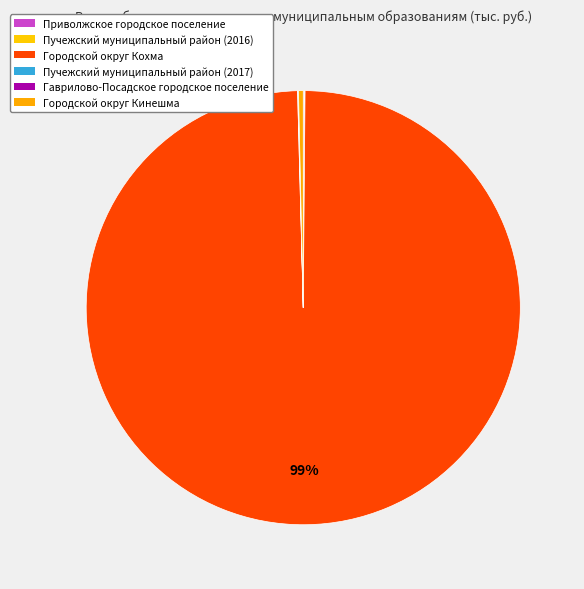

How many slices are in this pie chart?

6